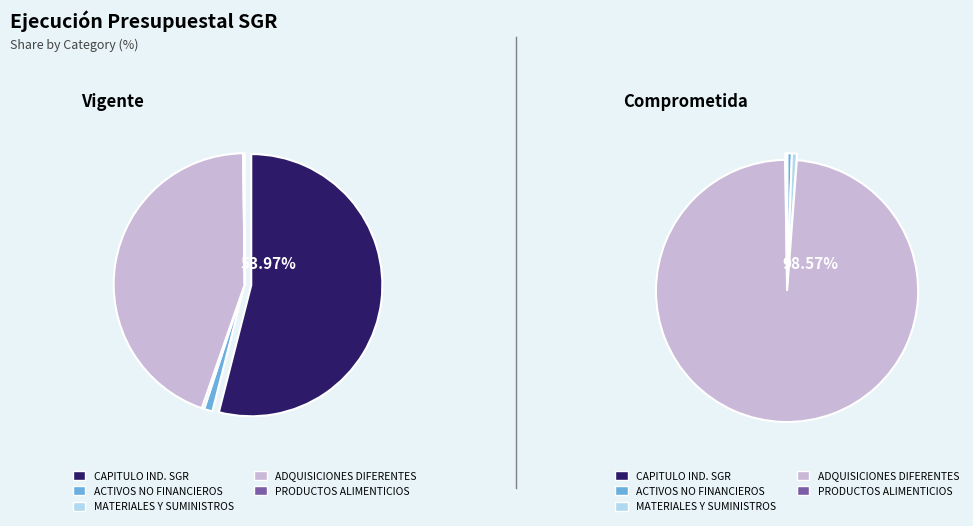

The CAPITULO INDEPENDIENTE SGR slice represents 54% of the pie. True or false?

True